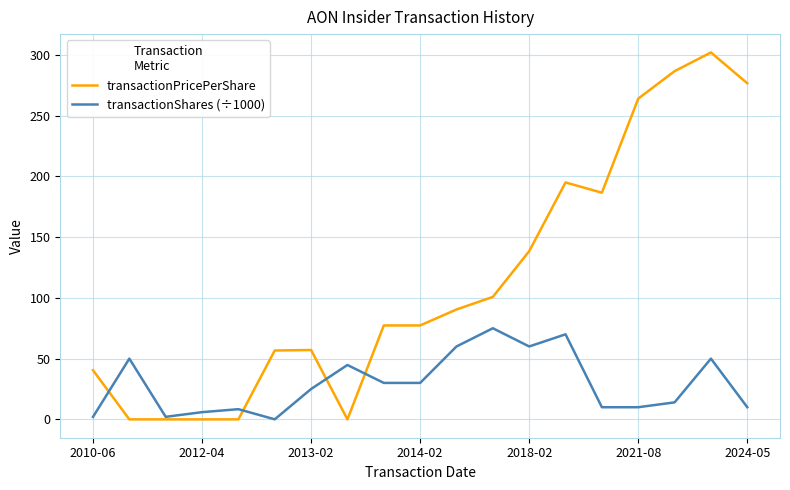

Which series has the largest range (max minus min)?

transactionPricePerShare